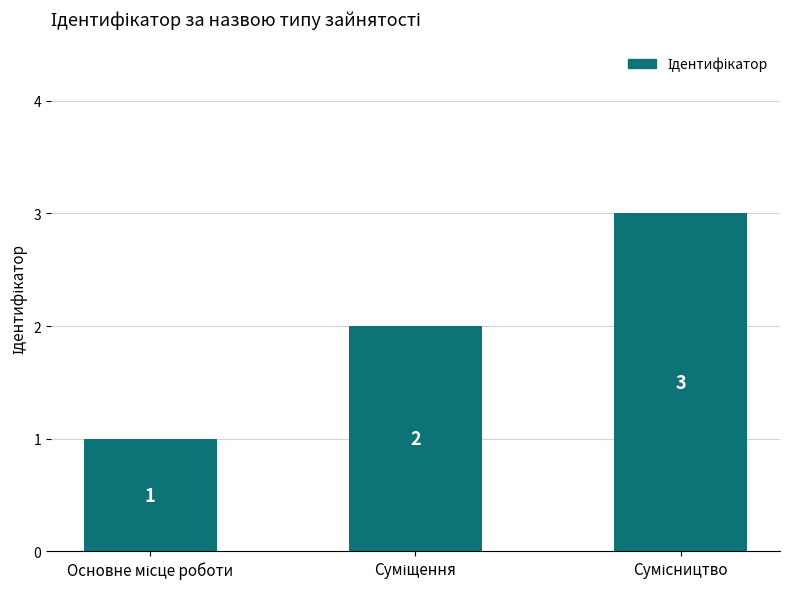

What is the greatest value displayed?

3